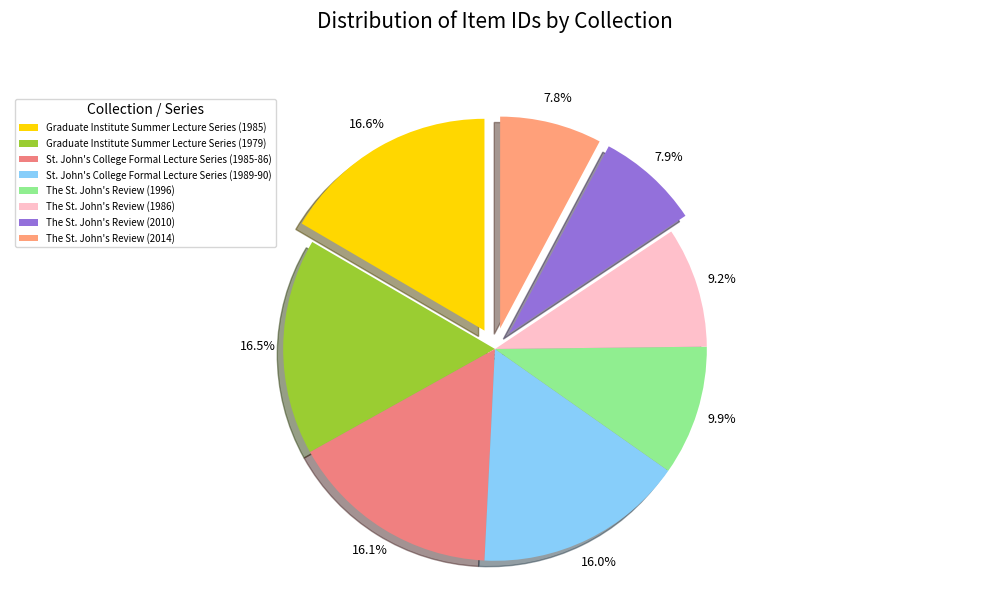

What is the ratio of the value at St. John's College Formal Lecture Series (1985-86) to the value at The St. John's Review (1996)?

1.6